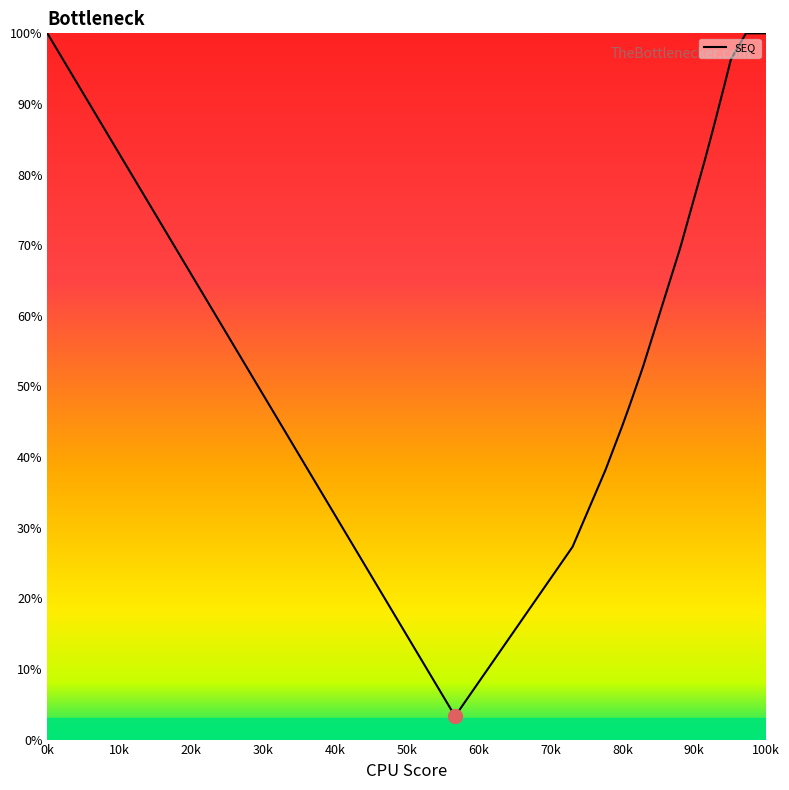

What is the difference between the maximum and minimum values?

96.7